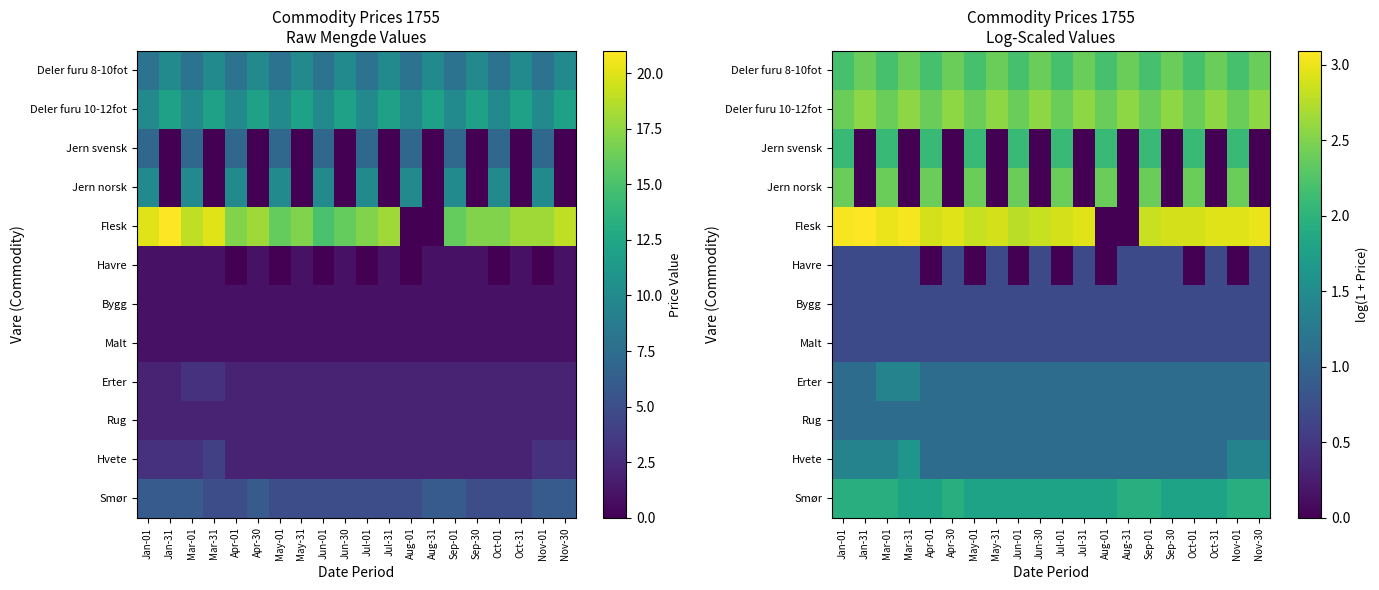

The value of Deler furu 8-10fot at Mar-31 is 1.1. True or false?

False